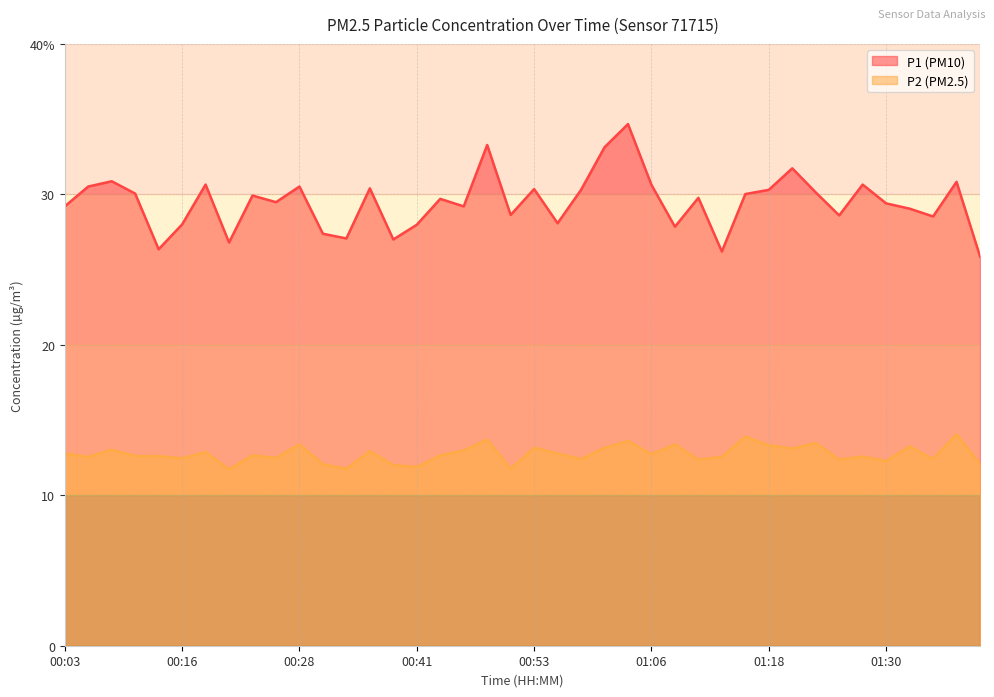

List the series in order of their overall mean, highest first.

P1 (PM10), P2 (PM2.5)